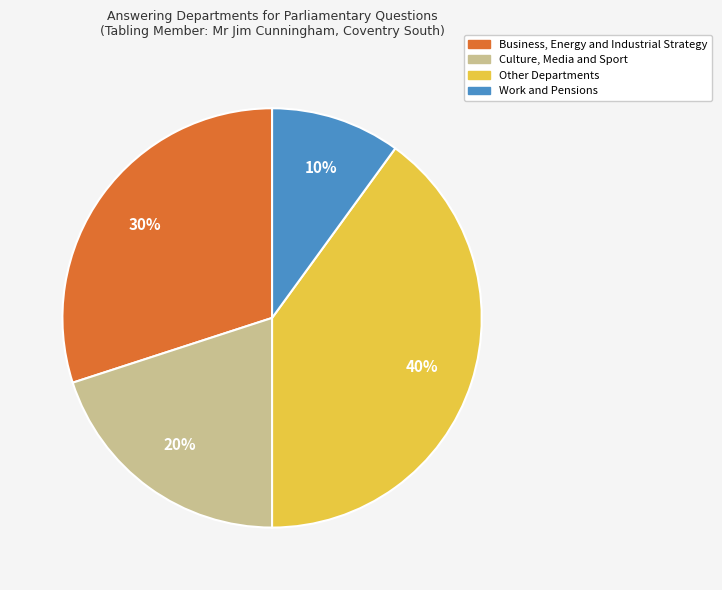

To the nearest percent, what is the difference between the largest and smallest slice percentages?

30%